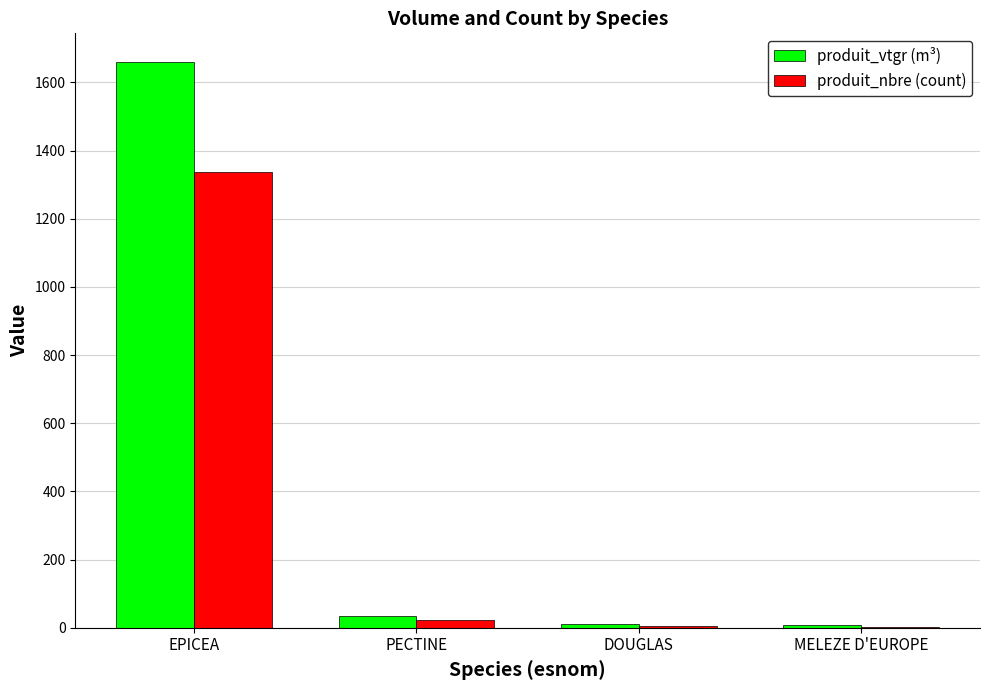

What is the greatest value displayed?

1660.7